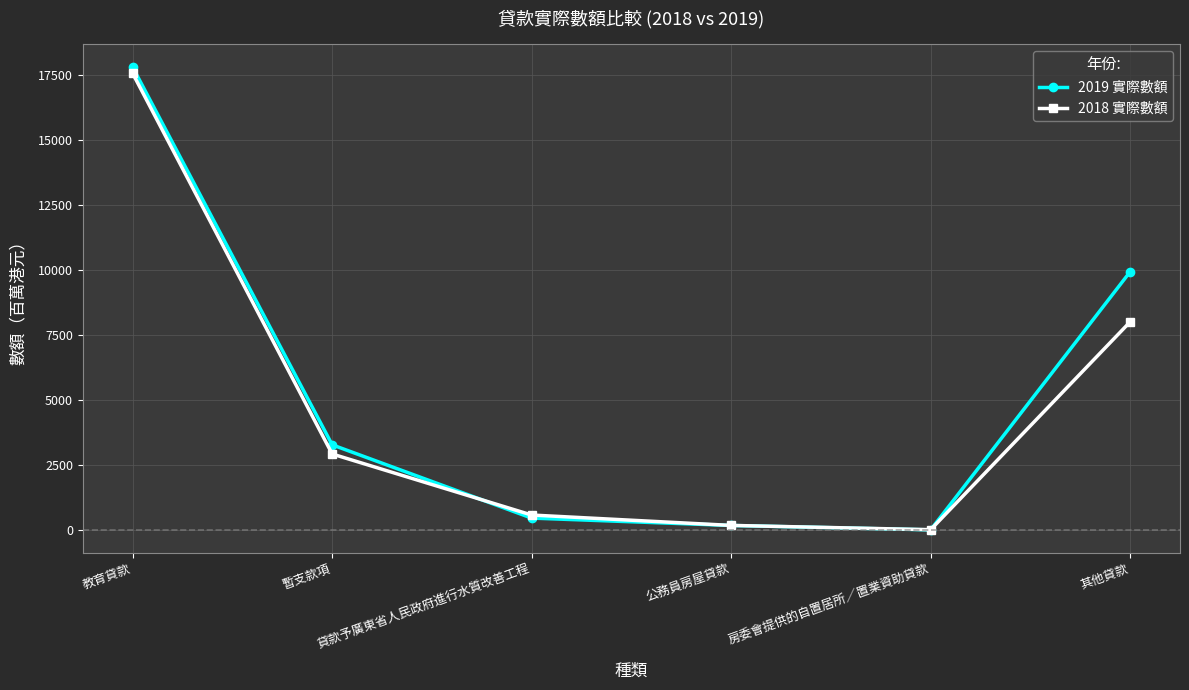

Rank the series by their average value, from highest to lowest.

2019 實際數額, 2018 實際數額